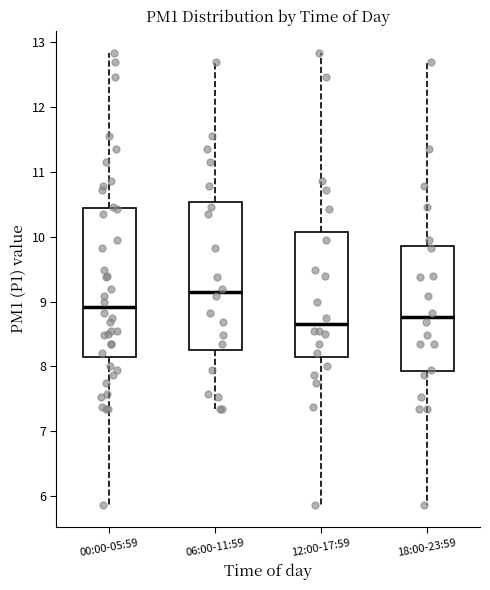

Which box's median line is the lowest?

12:00-17:59